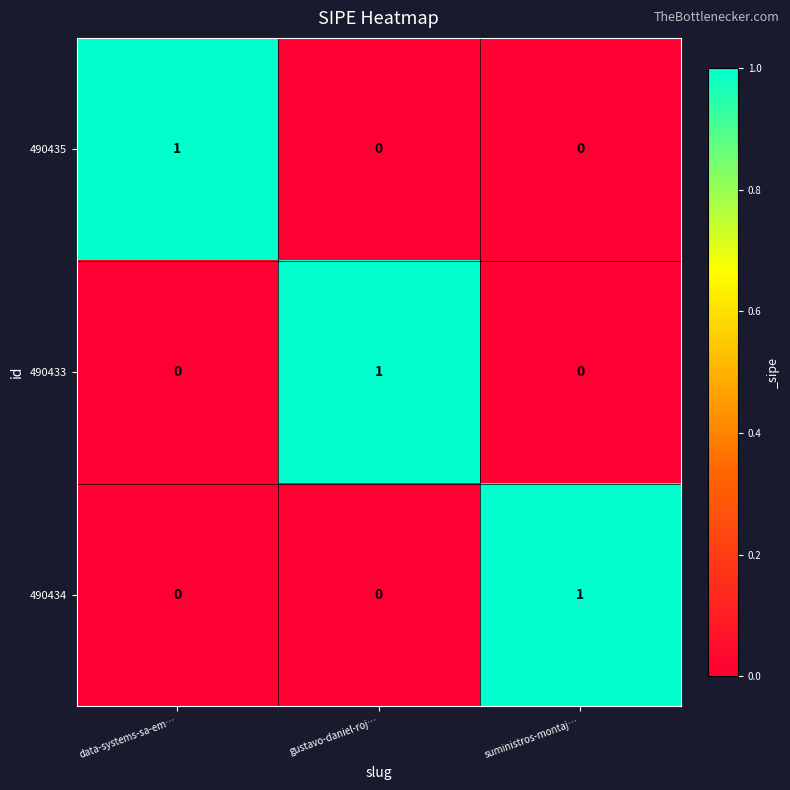

Which category has the highest value in the 490434 series?

suministros-montaj…